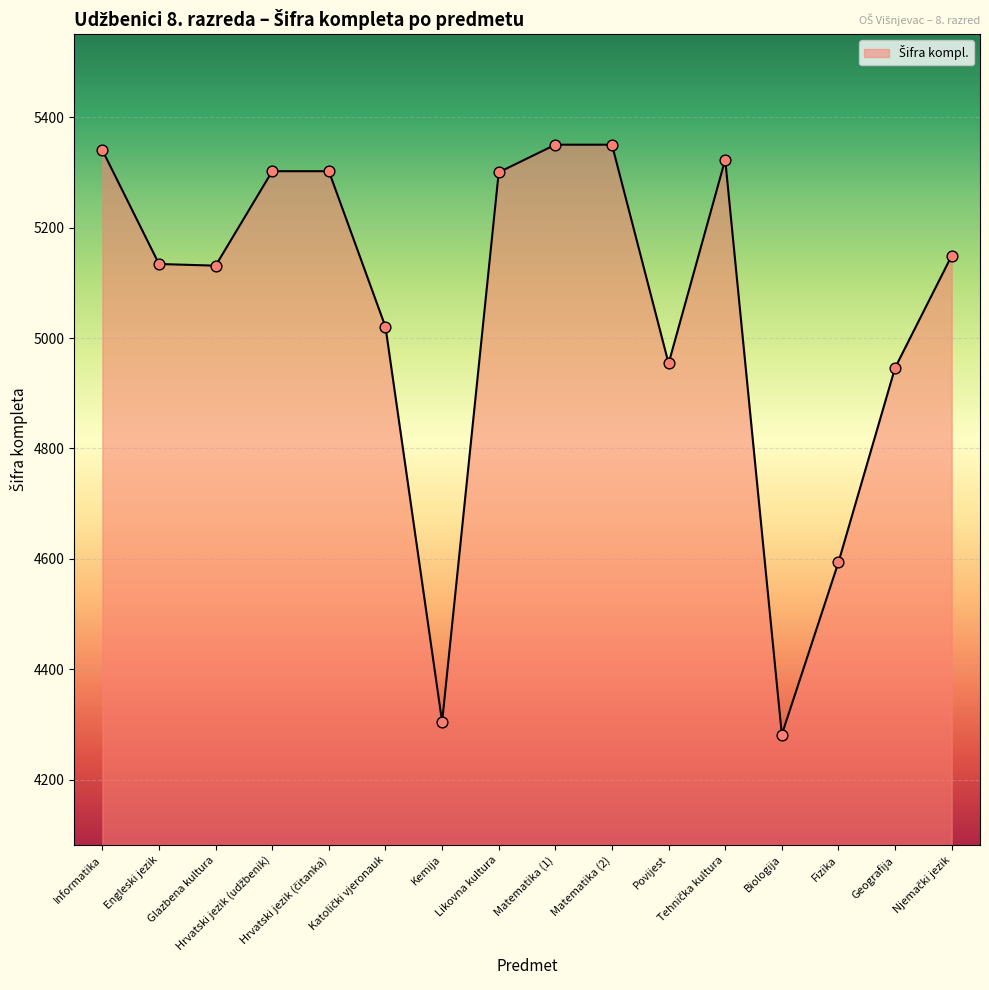

What is the change in value from Informatika to Biologija?

-1058